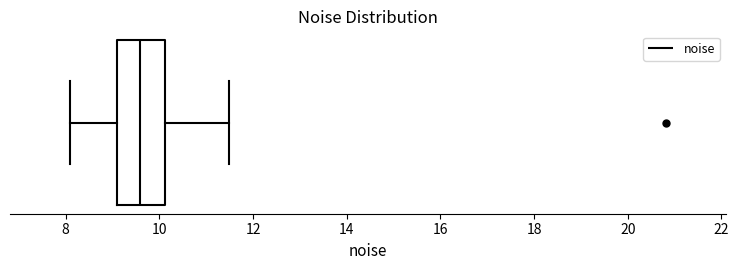

Where does the right whisker of the box end on the x-axis? The values are not printed on the chart, so give them approximately, as read against the axis.

11.4